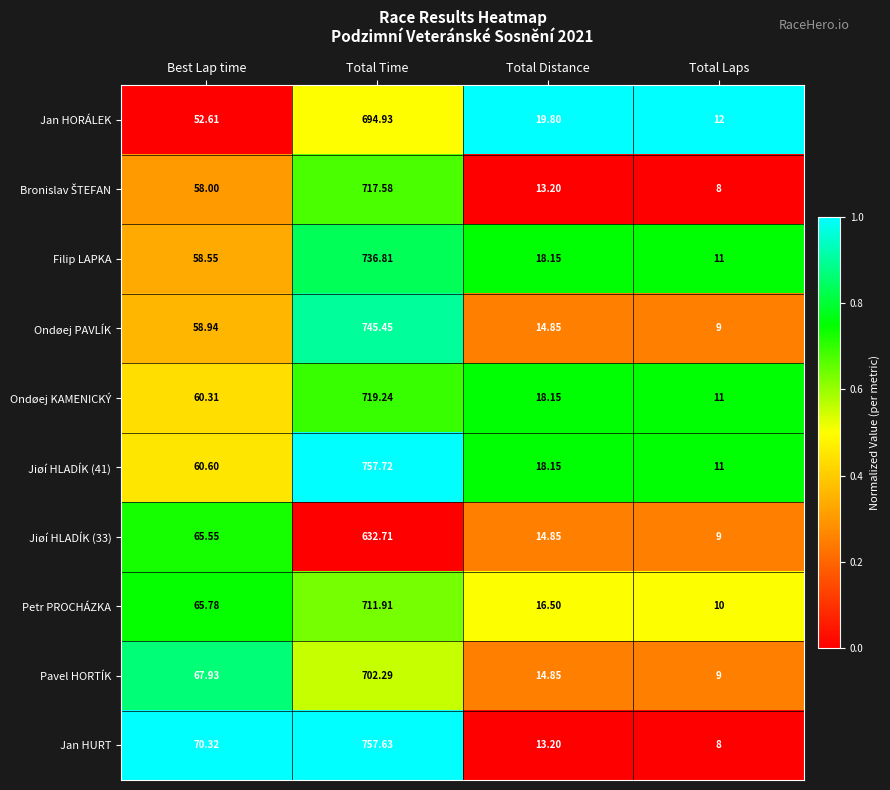

What is the difference between the highest and lowest values at Best Lap time?

17.7